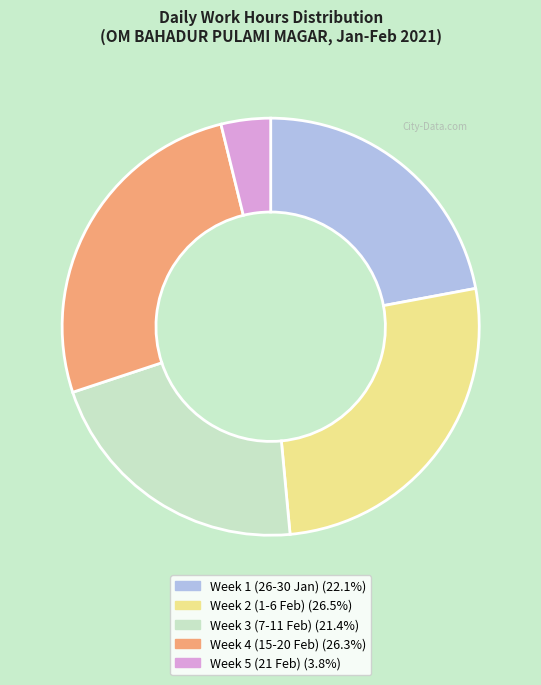

Does any single category account for the majority?

No